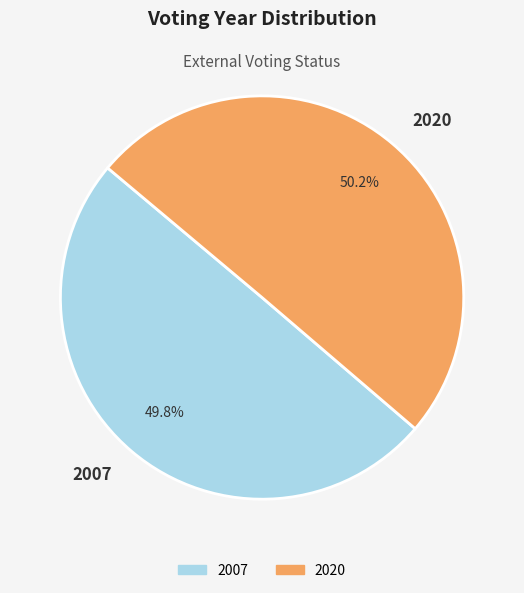

How much of the chart is everything except 2020?

49.8%